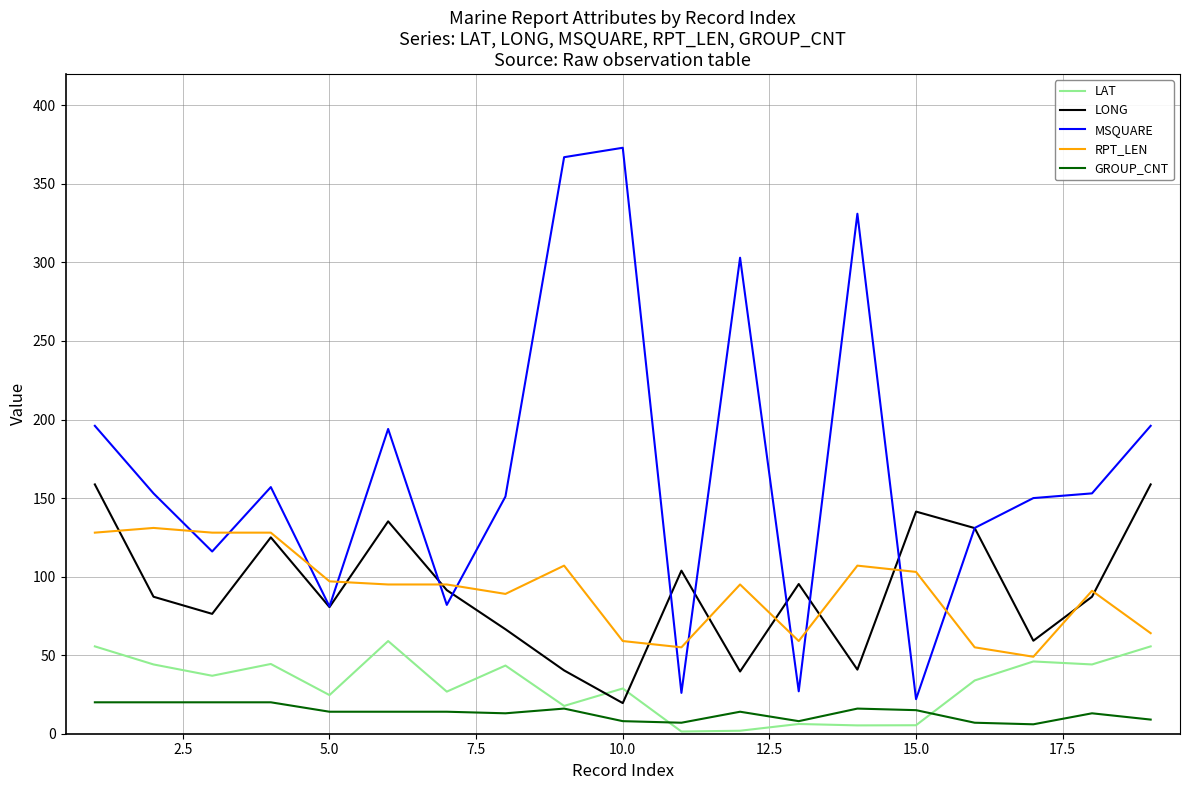

Which series ends up on top after the final intersection of LAT and LONG?

LONG